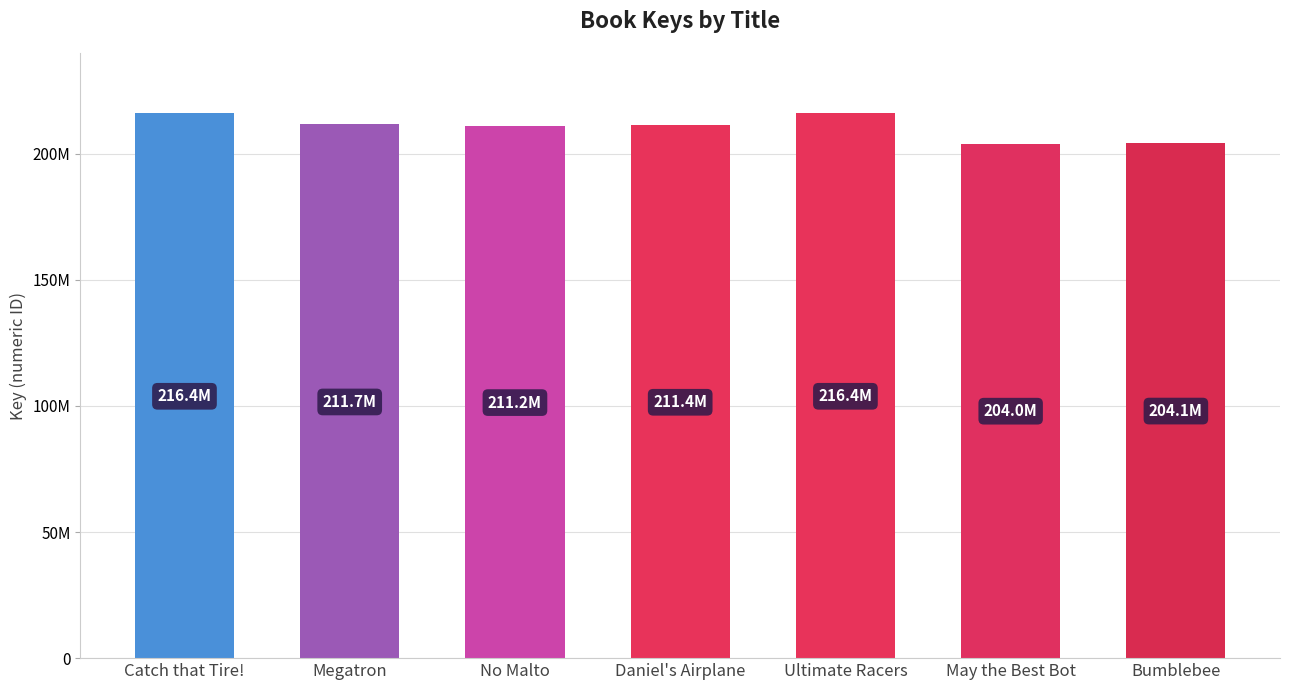

Are the bars horizontal?

No